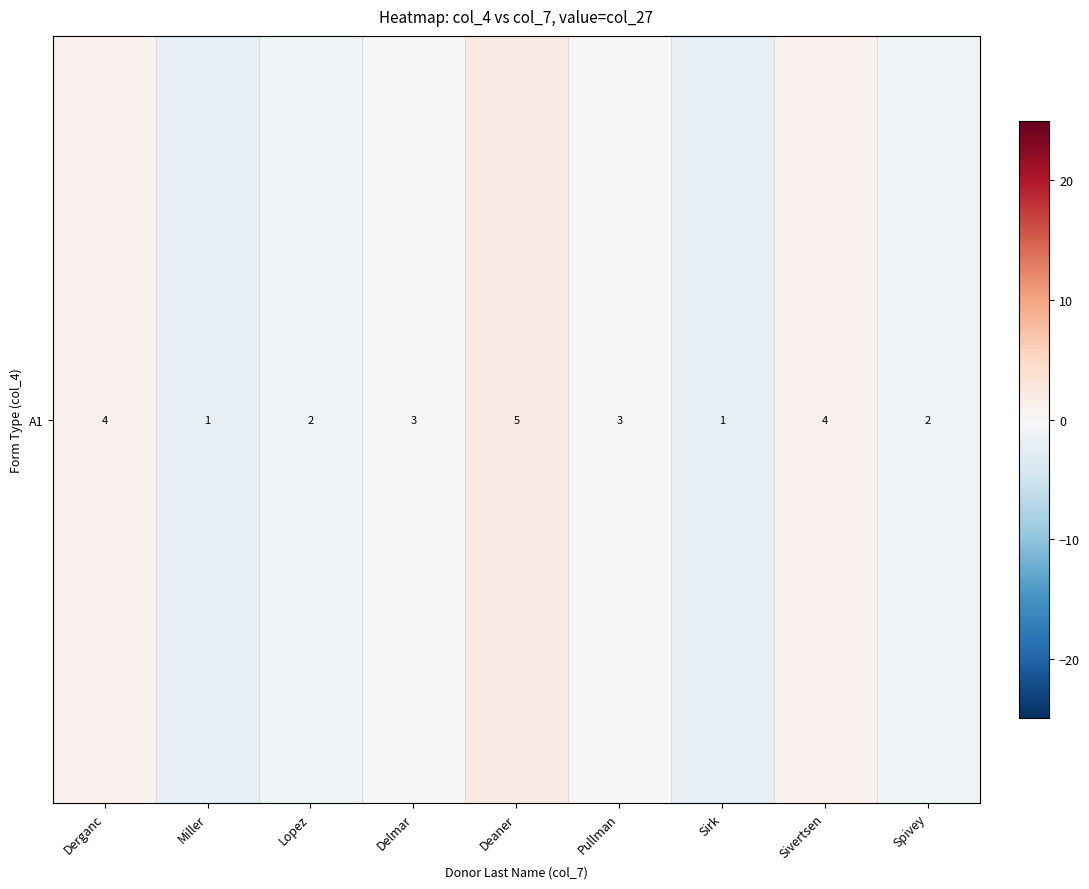

At which category does the chart reach its peak across all series?

Deaner